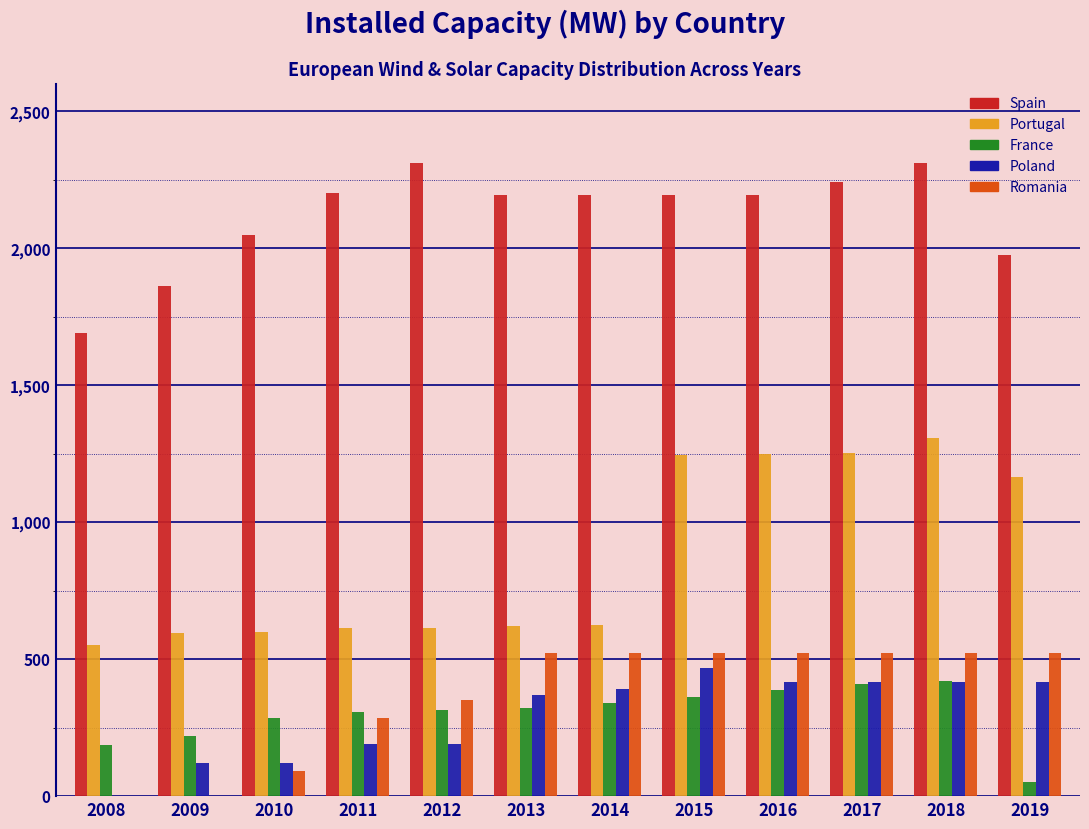

True or false: Spain has a value of 658.2 at 2012.

False